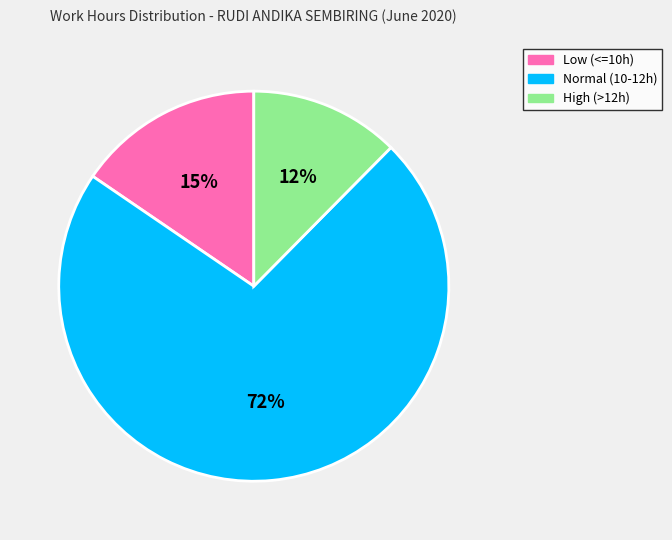

Is it true that High (>12h) is 12% of the pie?

True